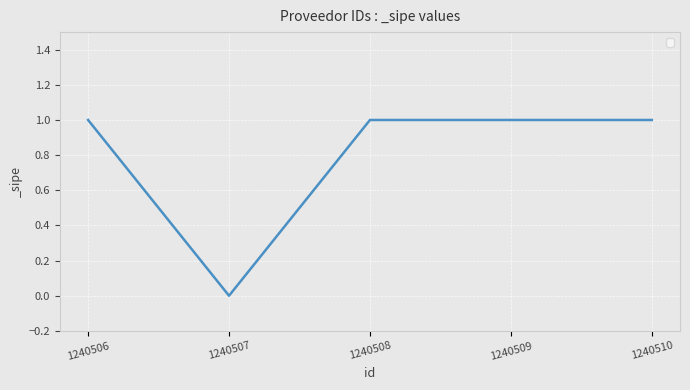

The value at 1240510 is 1. True or false?

True